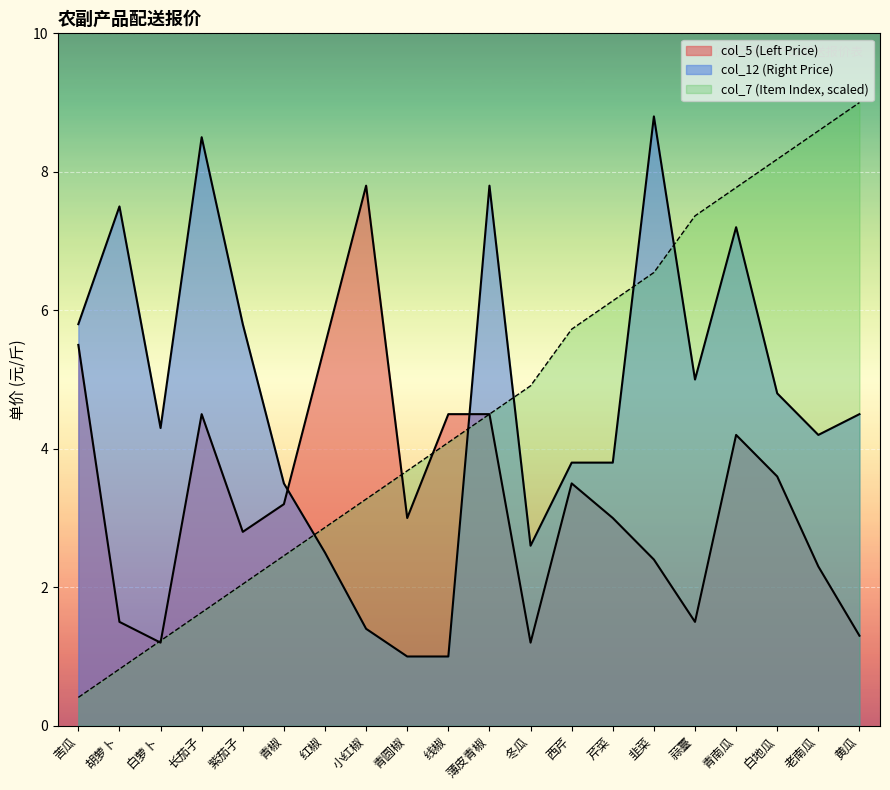

What are all the series names shown in the legend?

col_5 (Left Price), col_7 (Item Index), col_12 (Right Price)